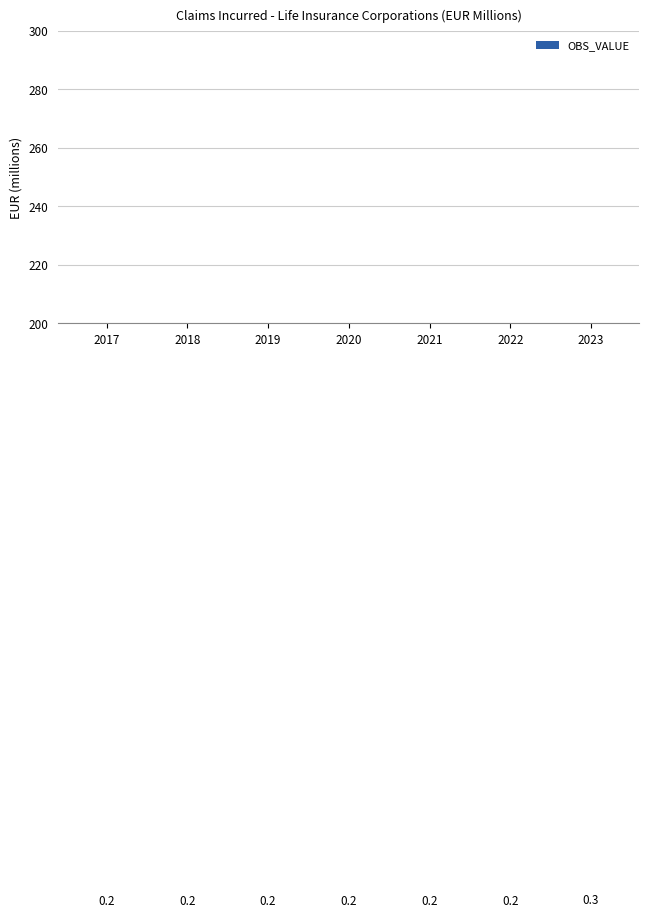

What is the maximum value shown in the chart?

0.3